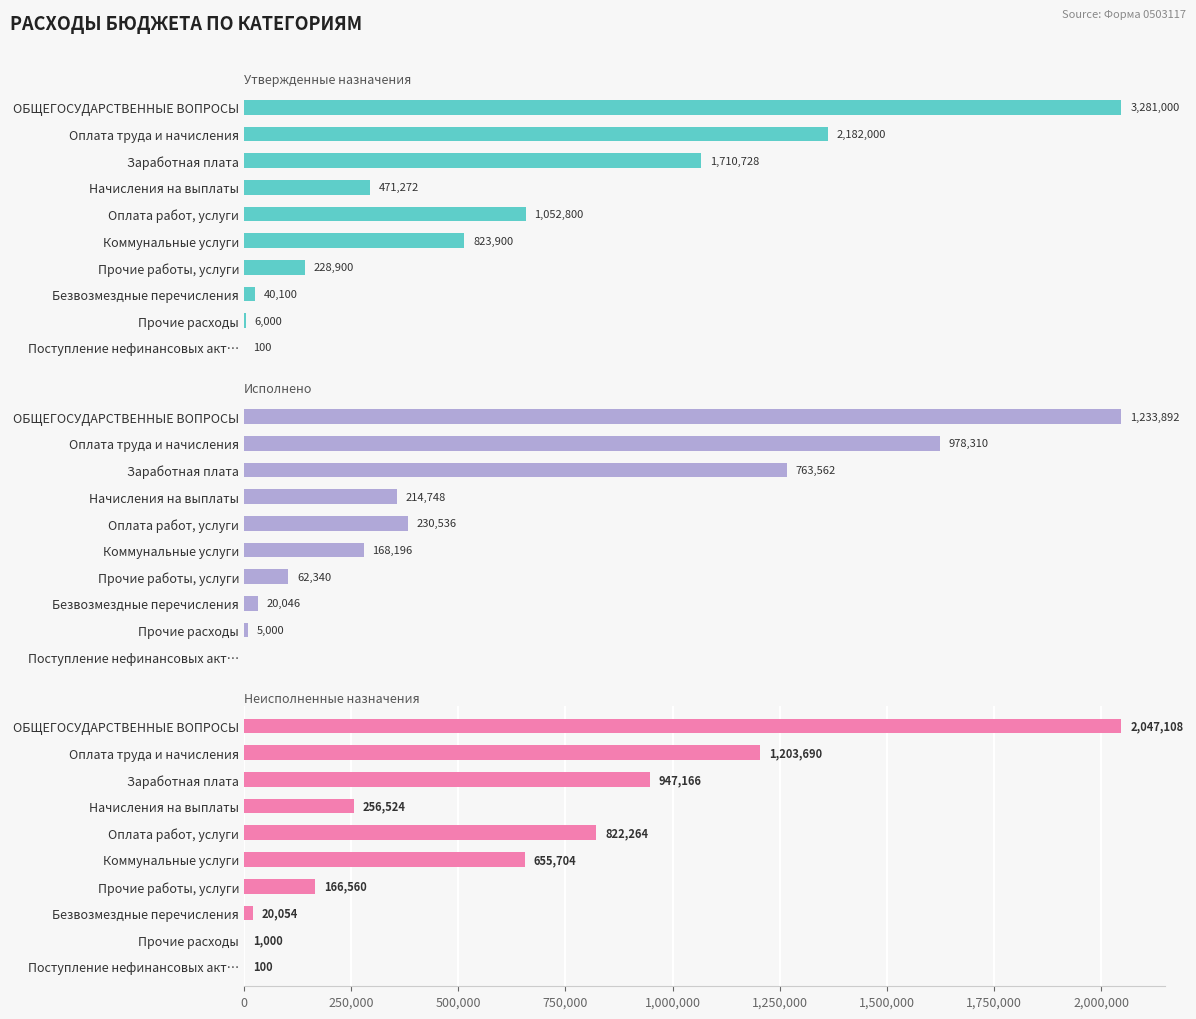

How many data points in Утвержденные назначения are less than 823900?

5